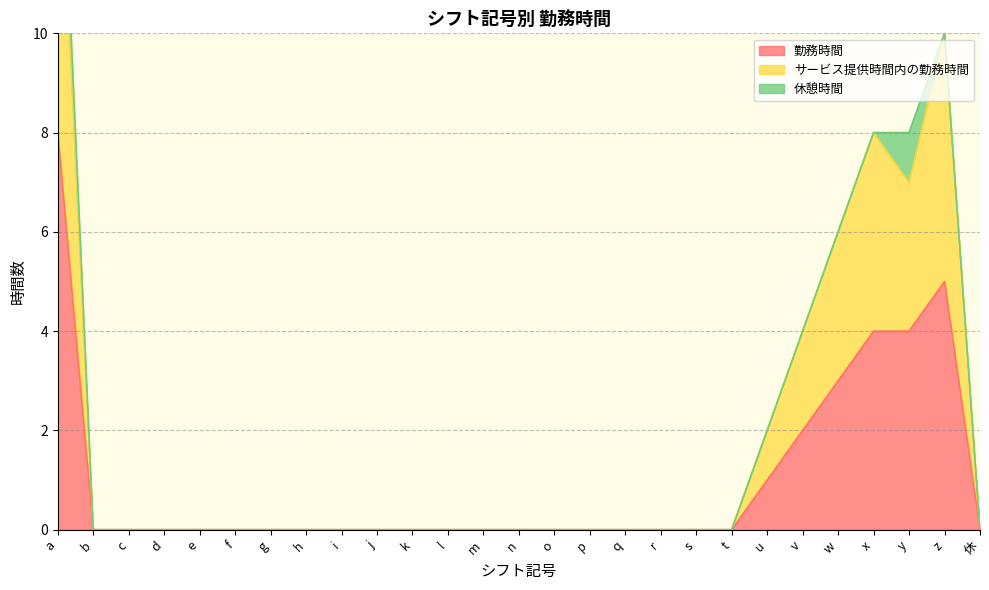

Is the value of サービス提供時間内の勤務時間 at t greater than the value of 勤務時間 at p?

No